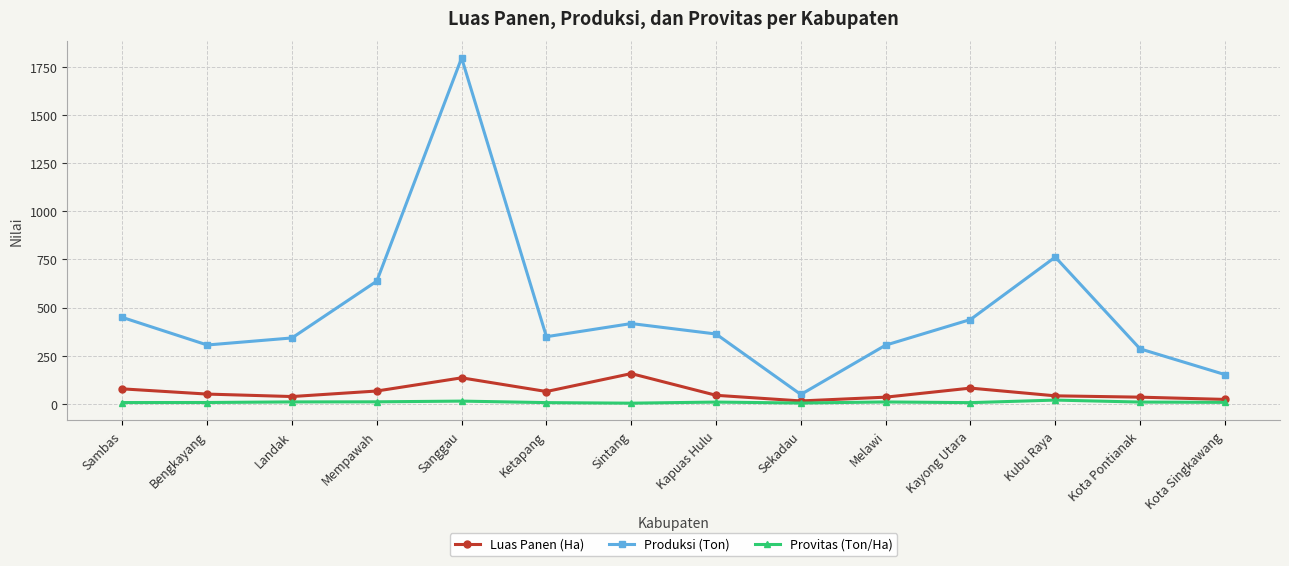

What position from the right is Bengkayang?

13